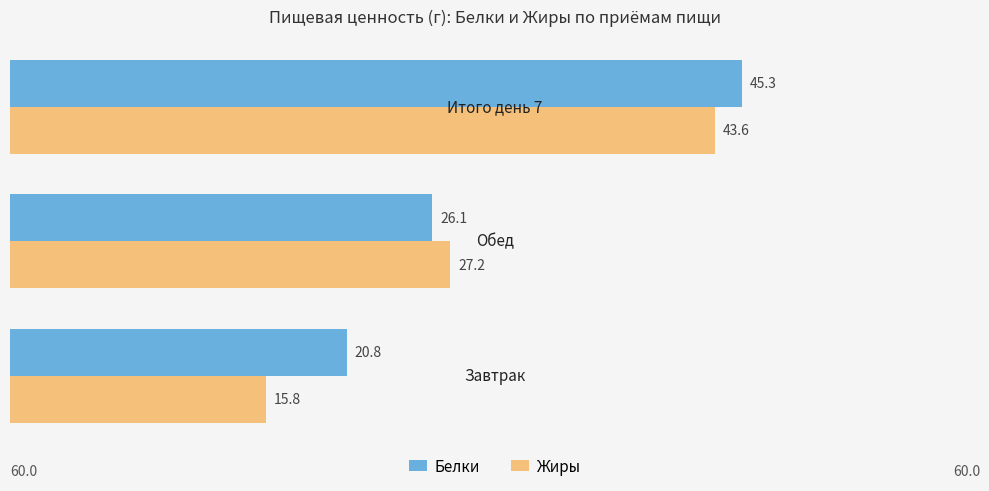

Which series has the largest total across all categories?

Белки